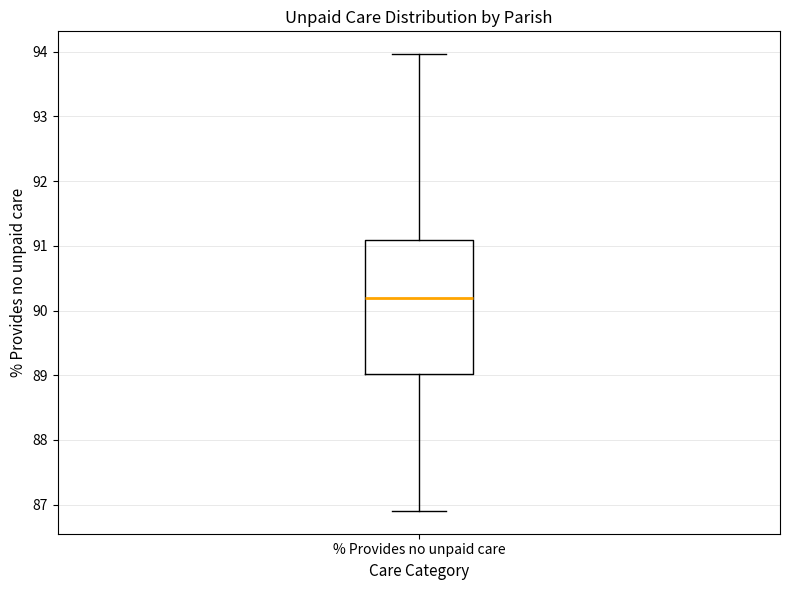

Where does the lower whisker of the box for % Provides no unpaid care end on the y-axis? The values are not printed on the chart, so give them approximately, as read against the axis.

86.9